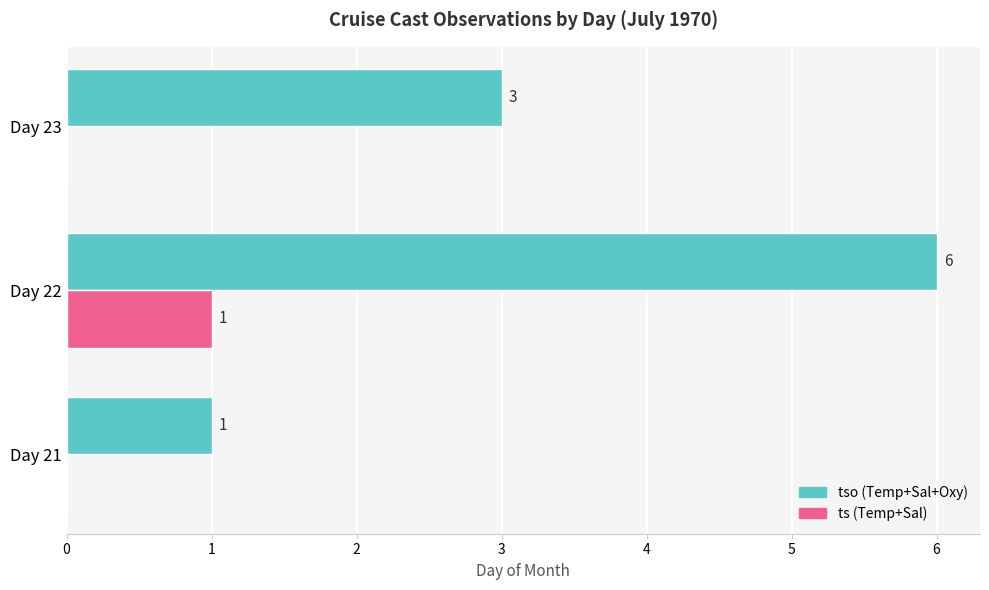

Which series changed the most between Day 22 and Day 23?

tso (Temp+Sal+Oxy)